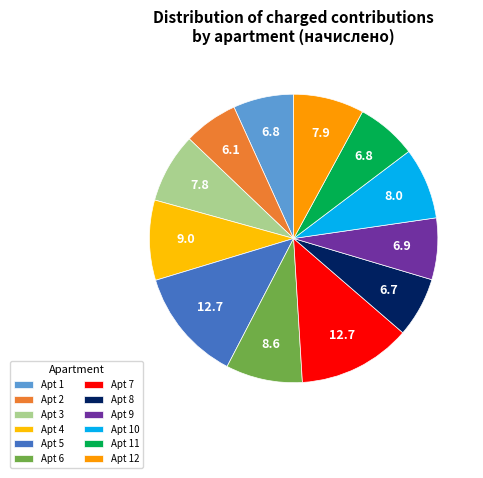

Rank the categories by value from highest to lowest.

7, 5, 4, 6, 10, 12, 3, 9, 1, 11, 8, 2